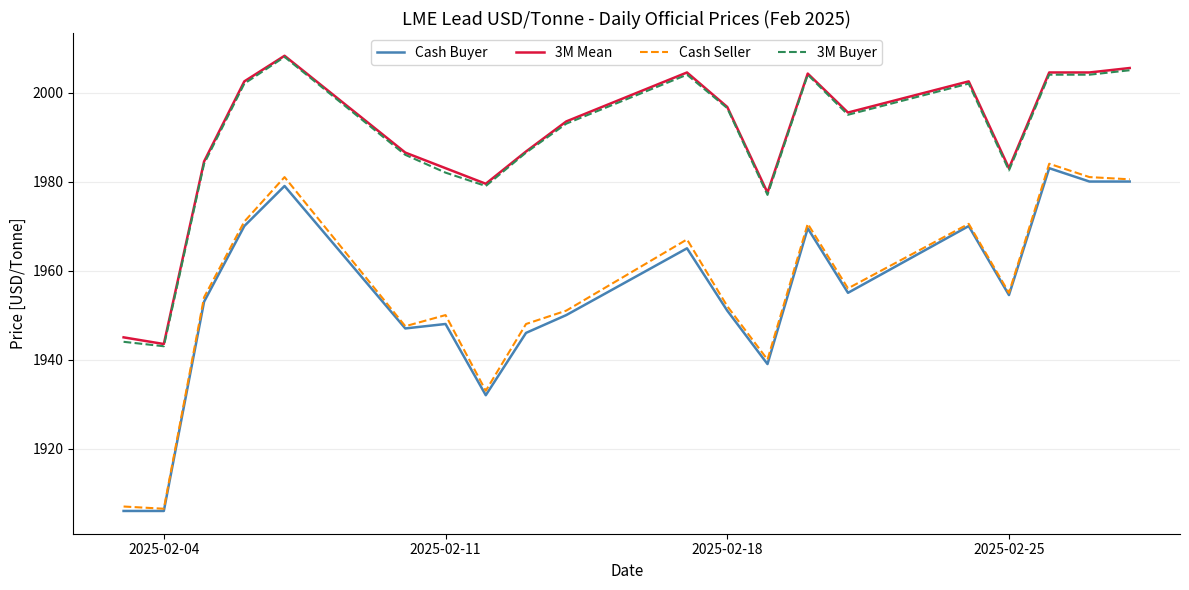

What is the maximum value for 3M Buyer?

2008.0